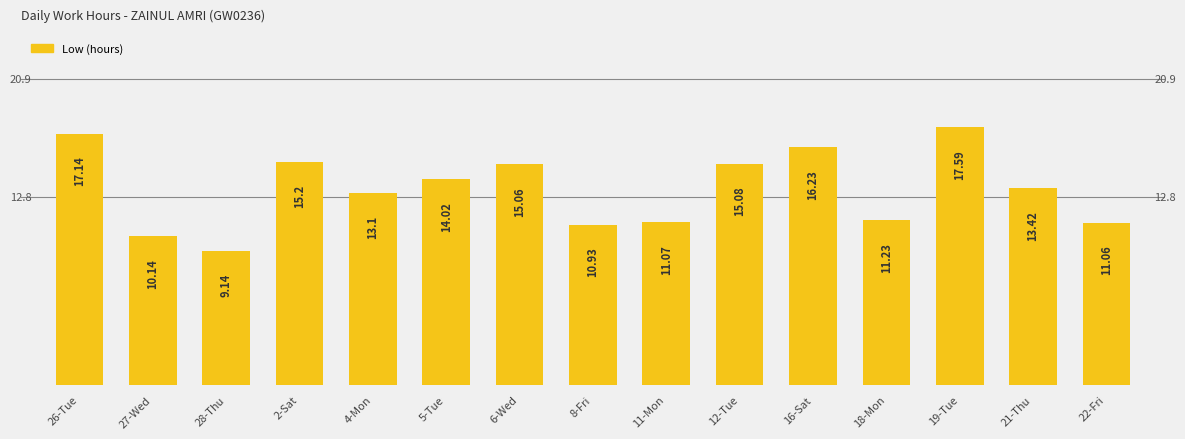

The chart shows a value of 14.0 at 5-Tue. True or false?

True